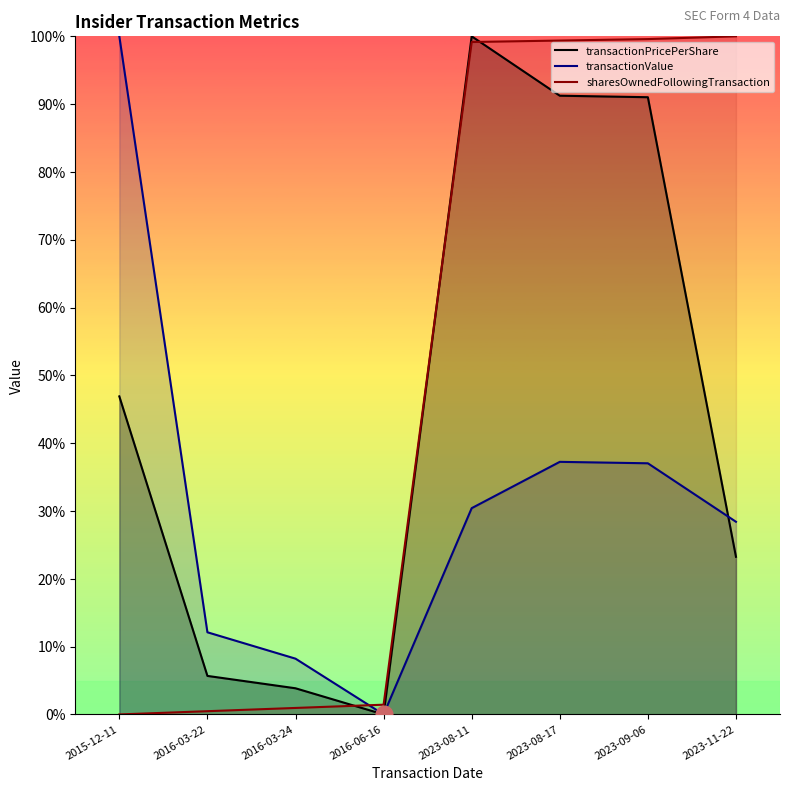

What is the highest value of the transactionPricePerShare series?

100.0